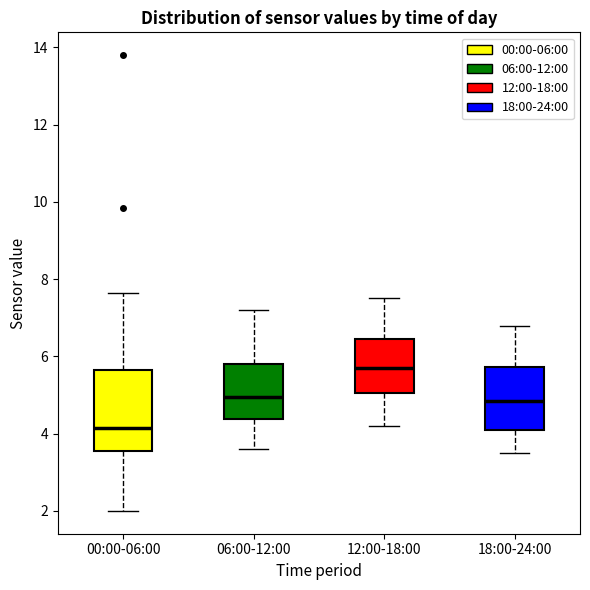

Reading left to right, read every box against the y-axis: the position of its median line, the range the box covers, and the ends of its whiskers. The values are not printed on the chart, so give them approximately, as read against the axis.

00:00-06:00: median 4.2, box 3.6 to 5.6, whiskers 2.0 to 7.6
06:00-12:00: median 5.0, box 4.4 to 5.8, whiskers 3.6 to 7.2
12:00-18:00: median 5.8, box 5.0 to 6.4, whiskers 4.2 to 7.6
18:00-24:00: median 4.8, box 4.0 to 5.8, whiskers 3.6 to 6.8